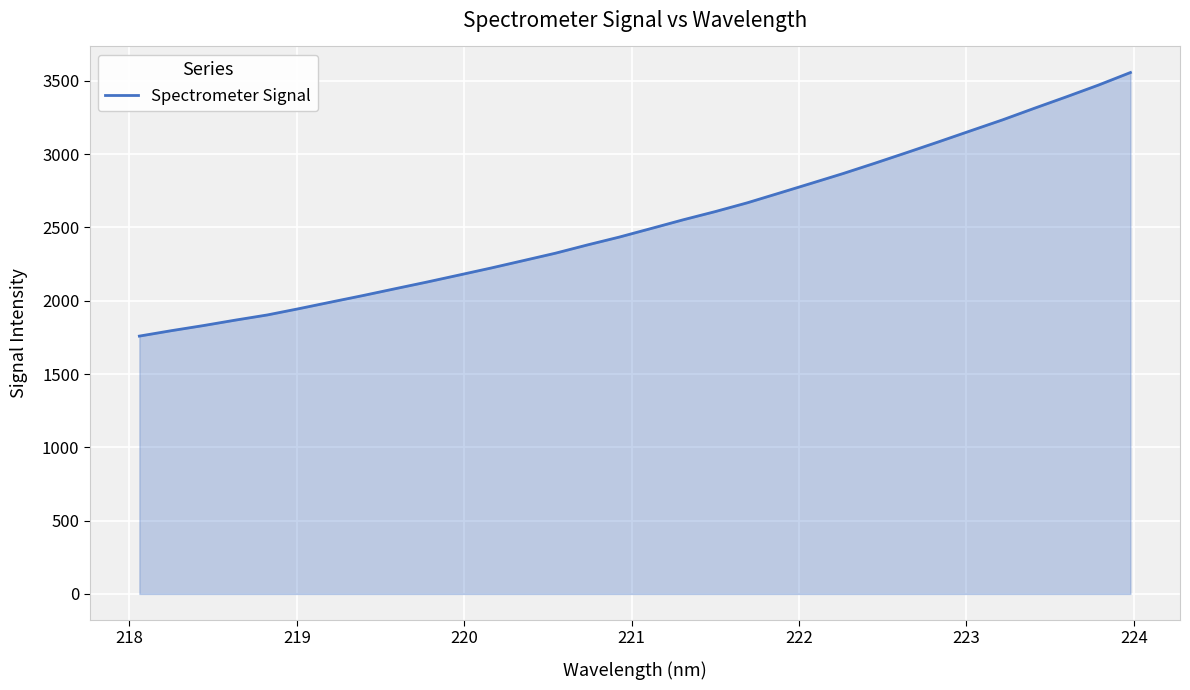

What is the difference between the maximum and minimum values?

1797.9